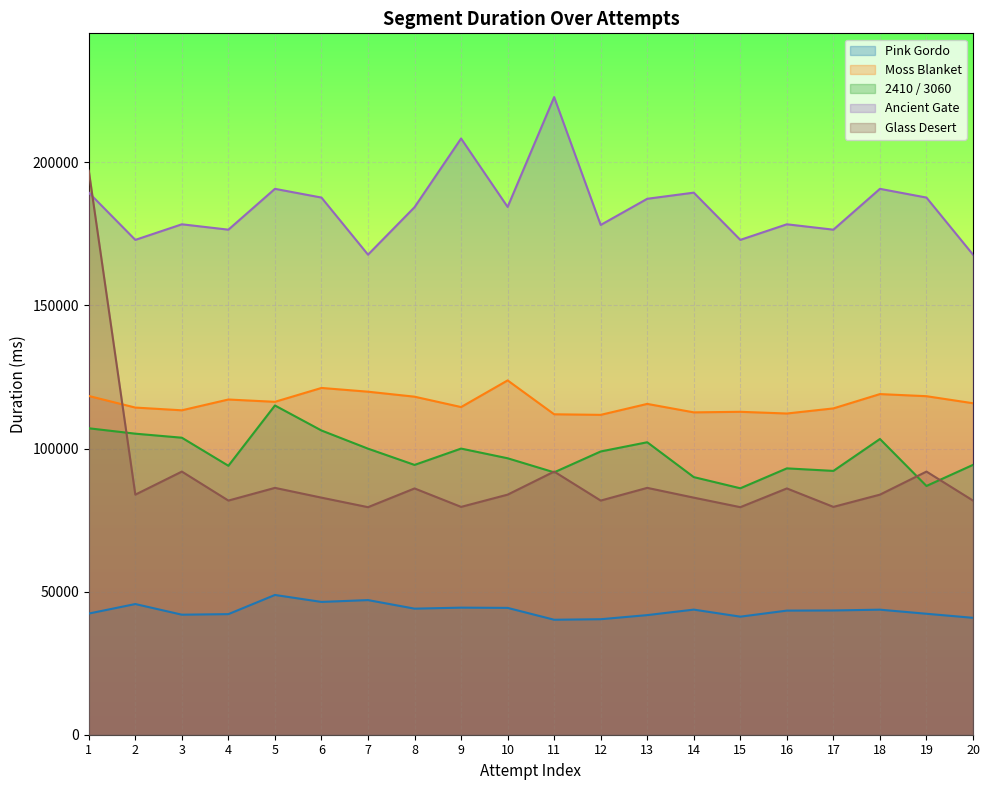

Reading left to right, transcribe all the data shown in this chart.

Pink Gordo: 1=42343	2=45667	3=41945	4=42139	5=48838	6=46404	7=47049	8=44056	9=44406	10=44321	11=40180	12=40364	13=41798	14=43719	15=41254	16=43372	17=43422	18=43699	19=42269	20=40850
Moss Blanket: 1=118374	2=114320	3=113366	4=117138	5=116330	6=121178	7=119869	8=118125	9=114501	10=123815	11=111975	12=111775	13=115603	14=112646	15=112840	16=112247	17=114030	18=119033	19=118295	20=115834
2410 / 3060: 1=107087	2=105199	3=103789	4=93981	5=115053	6=106311	7=99962	8=94283	9=99991	10=96607	11=91689	12=98984	13=102201	14=90025	15=86120	16=93076	17=92193	18=103342	19=86928	20=94297
Ancient Gate: 1=189427	2=172920	3=178368	4=176488	5=190758	6=187705	7=167758	8=184345	9=208343	10=184435	11=222814	12=178137	13=187281	14=189427	15=172920	16=178368	17=176488	18=190758	19=187705	20=167758
Glass Desert: 1=197100	2=83896	3=91954	4=81821	5=86264	6=82846	7=79518	8=86064	9=79620	10=83896	11=91954	12=81821	13=86264	14=82846	15=79518	16=86064	17=79620	18=83896	19=91954	20=81821